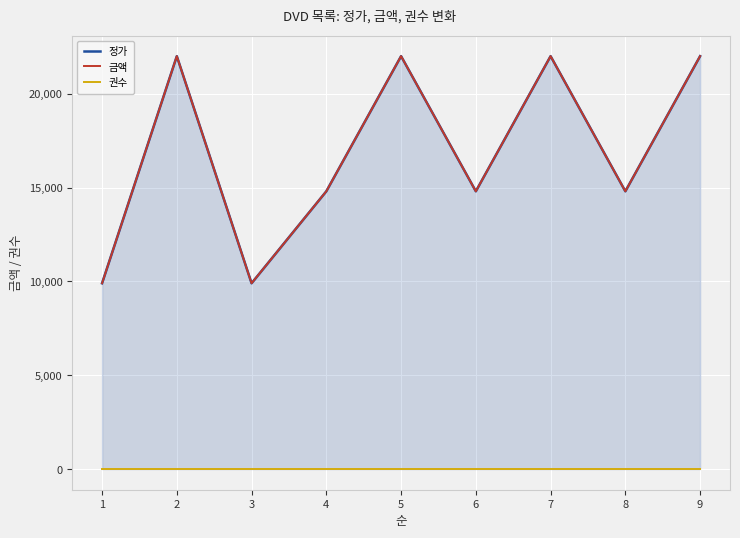

How many lines are shown in the chart?

3